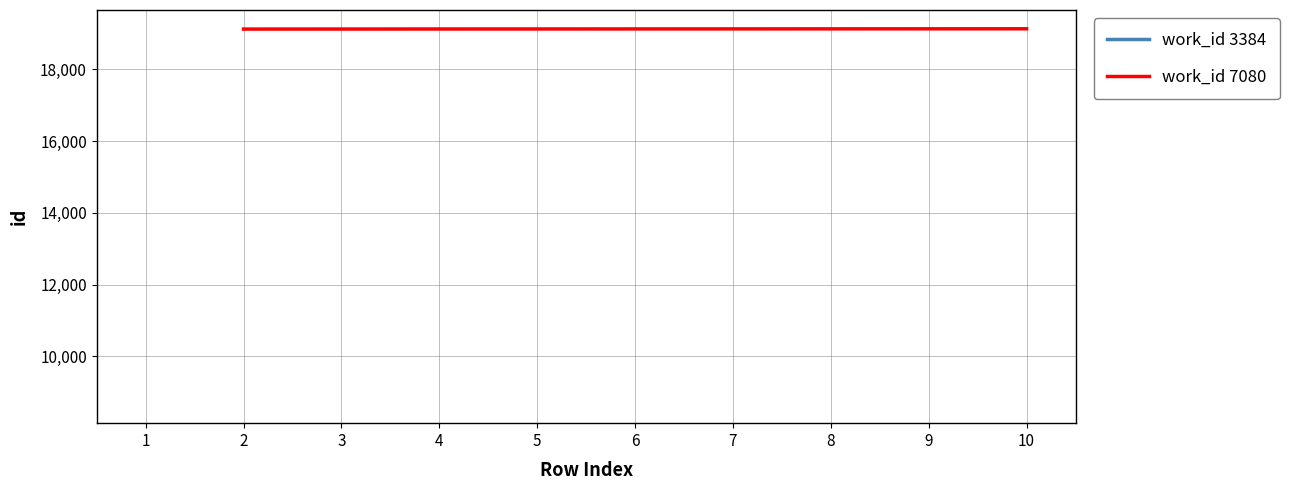

What is the maximum value for work_id 7080?

19126